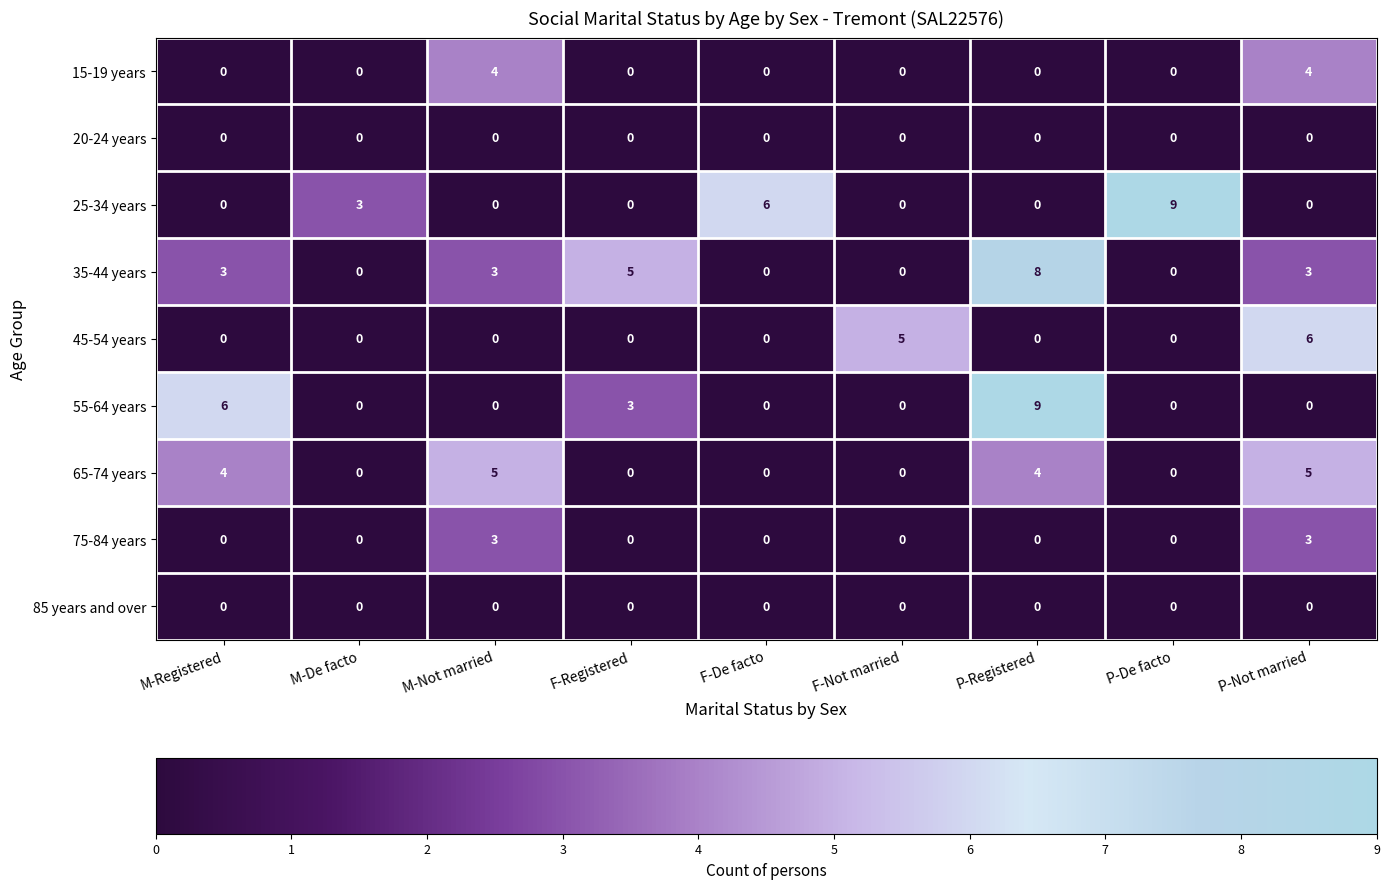

At which label does 35-44 years reach its peak?

P-Registered